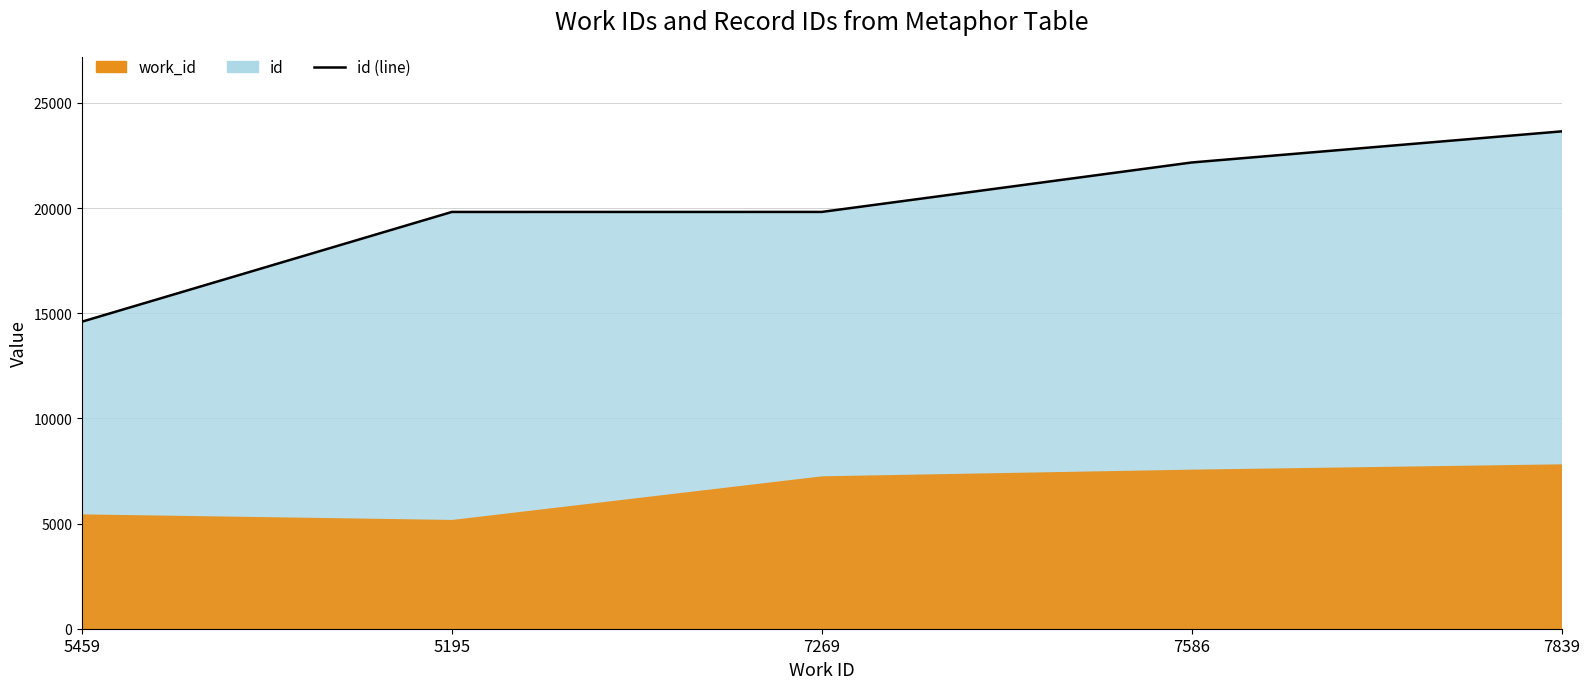

What is the sum of all values?

100031